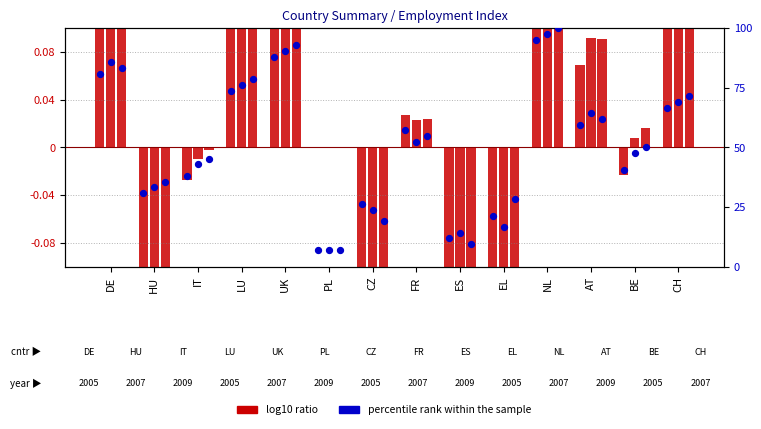

At which category is the sum across all series the highest?

NL